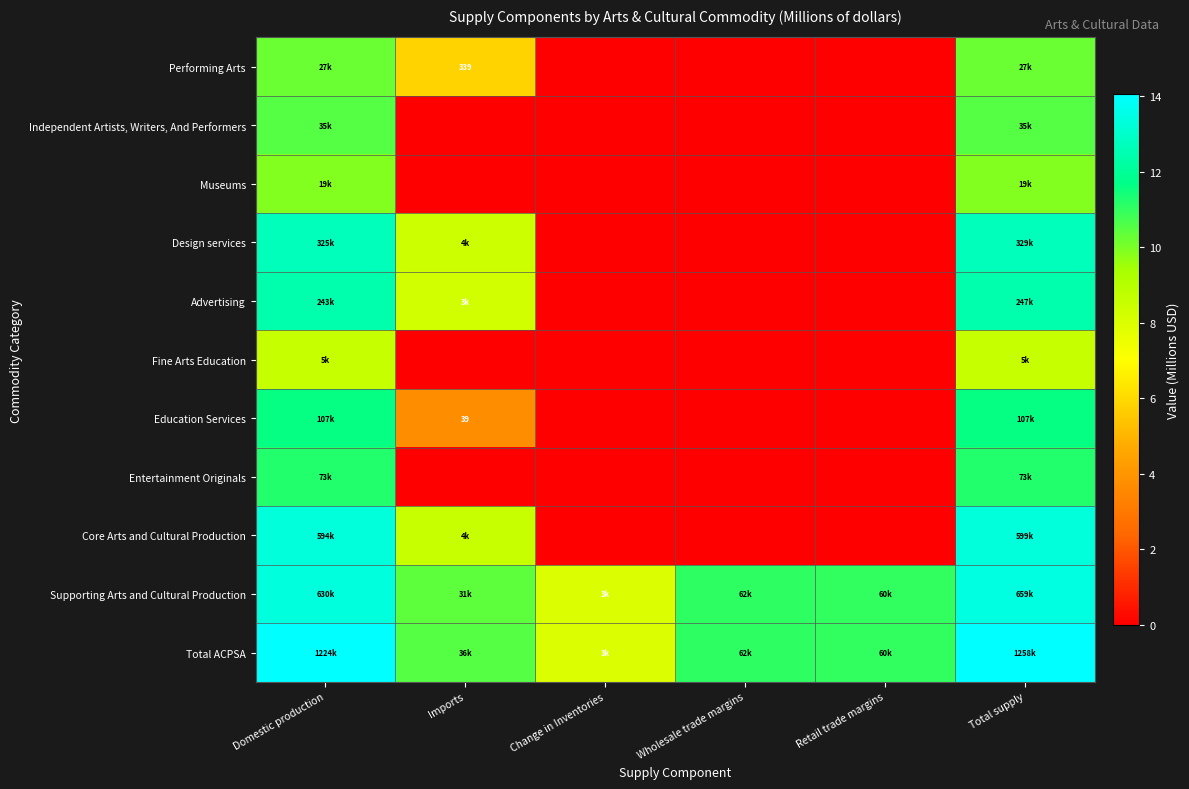

Which series has the largest total across all categories?

Total ACPSA